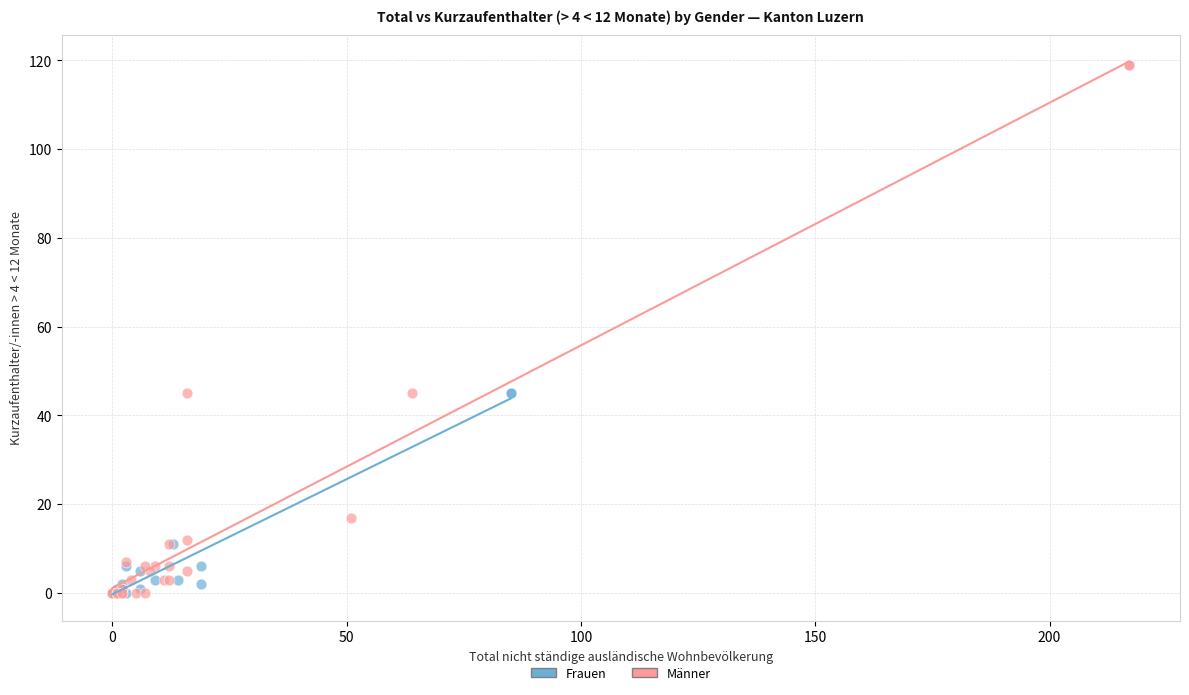

Which series has the largest Y range (max minus min)?

Männer